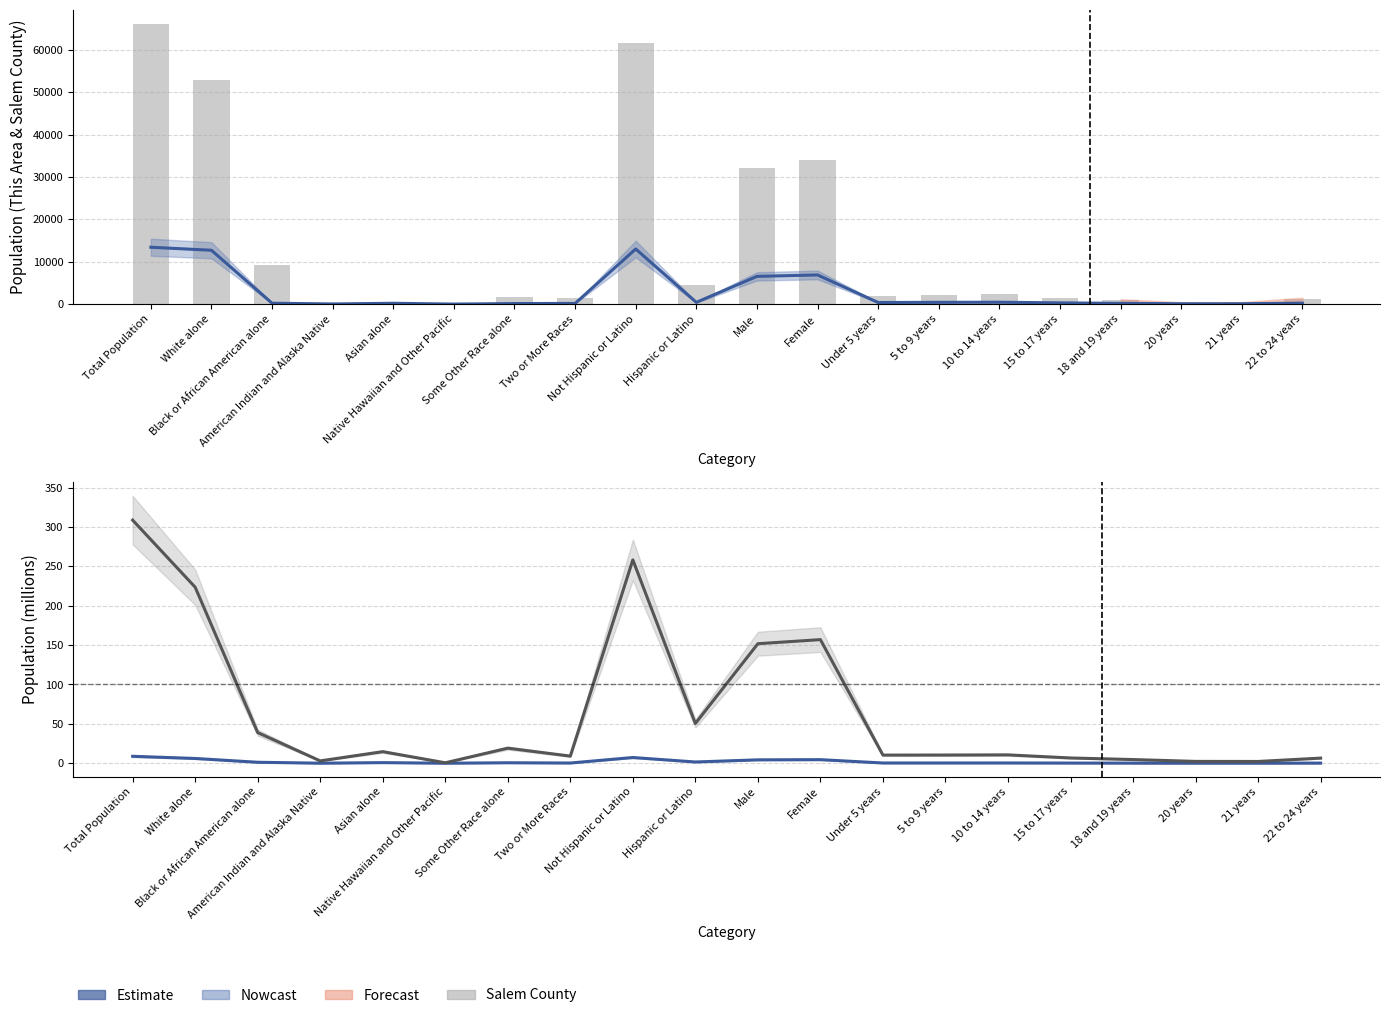

Reading right to left, transcribe all the data shown in this chart.

This Area: 22 to 24 years=221.0	21 years=69.0	20 years=76.0	18 and 19 years=176.0	15 to 17 years=289.0	10 to 14 years=440.0	5 to 9 years=413.0	Under 5 years=373.0	Female=6873.0	Male=6536.0	Hispanic or Latino=411.0	Not Hispanic or Latino=12998.0	Two or More Races=160.0	Some Other Race alone=124.0	Native Hawaiian and Other Pacific=2.0	Asian alone=190.0	American Indian and Alaska Native=31.0	Black or African American alone=206.0	White alone=12696.0	Total Population=13409.0
Salem County: 22 to 24 years=1165.0	21 years=376.0	20 years=354.0	18 and 19 years=903.0	15 to 17 years=1520.0	10 to 14 years=2357.0	5 to 9 years=2120.0	Under 5 years=2006.0	Female=33905.0	Male=32178.0	Hispanic or Latino=4507.0	Not Hispanic or Latino=61576.0	Two or More Races=1465.0	Some Other Race alone=1745.0	Native Hawaiian and Other Pacific=10.0	Asian alone=557.0	American Indian and Alaska Native=240.0	Black or African American alone=9309.0	White alone=52757.0	Total Population=66083.0
New Jersey: 22 to 24 years=0.2	21 years=0.1	20 years=0.1	18 and 19 years=0.1	15 to 17 years=0.2	10 to 14 years=0.3	5 to 9 years=0.3	Under 5 years=0.3	Female=4.5	Male=4.3	Hispanic or Latino=1.6	Not Hispanic or Latino=7.2	Two or More Races=0.2	Some Other Race alone=0.6	Native Hawaiian and Other Pacific=0.0	Asian alone=0.7	American Indian and Alaska Native=0.0	Black or African American alone=1.2	White alone=6.0	Total Population=8.8
National: 22 to 24 years=6.5	21 years=2.2	20 years=2.3	18 and 19 years=4.6	15 to 17 years=6.7	10 to 14 years=10.6	5 to 9 years=10.4	Under 5 years=10.3	Female=157.0	Male=151.8	Hispanic or Latino=50.5	Not Hispanic or Latino=258.3	Two or More Races=9.0	Some Other Race alone=19.1	Native Hawaiian and Other Pacific=0.5	Asian alone=14.7	American Indian and Alaska Native=2.9	Black or African American alone=38.9	White alone=223.6	Total Population=308.7